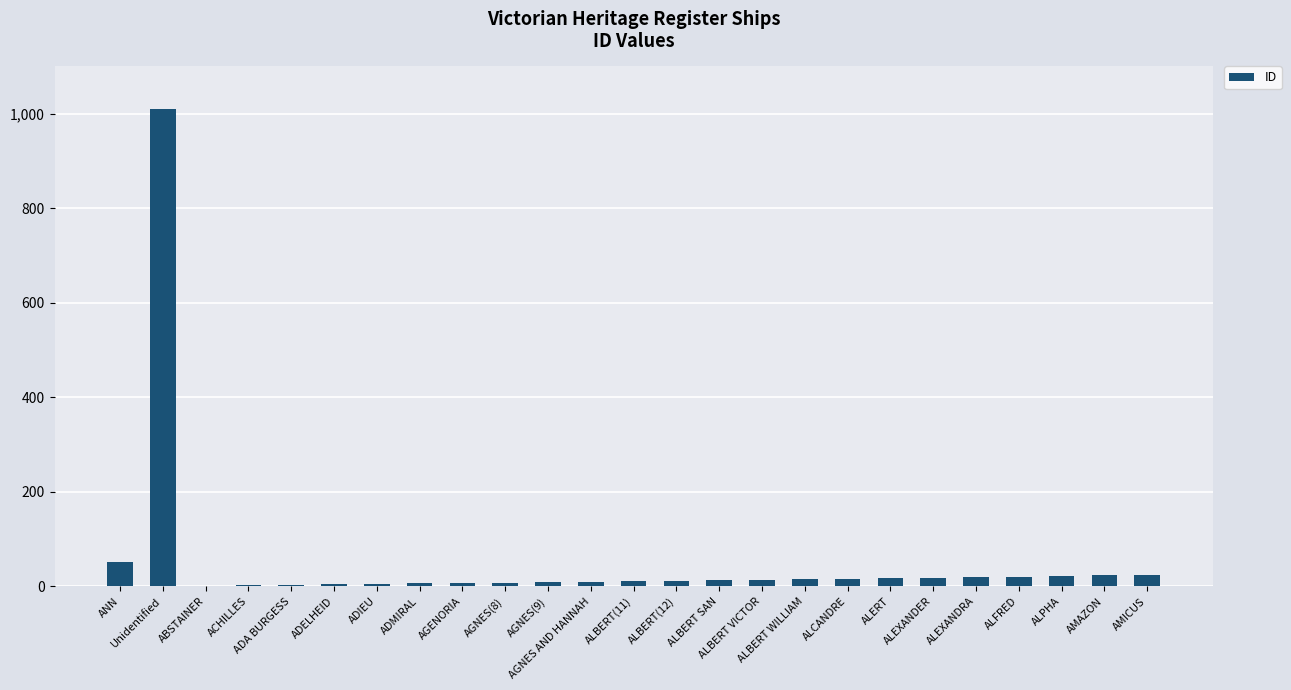

What is the greatest value displayed?

1009